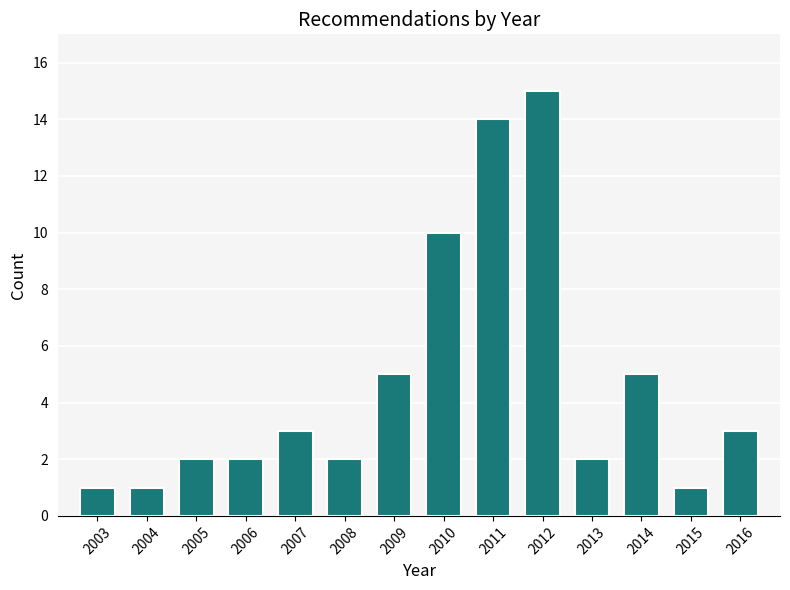

Reading left to right, what are all the values shown in this chart?

2003=1	2004=1	2005=2	2006=2	2007=3	2008=2	2009=5	2010=10	2011=14	2012=15	2013=2	2014=5	2015=1	2016=3